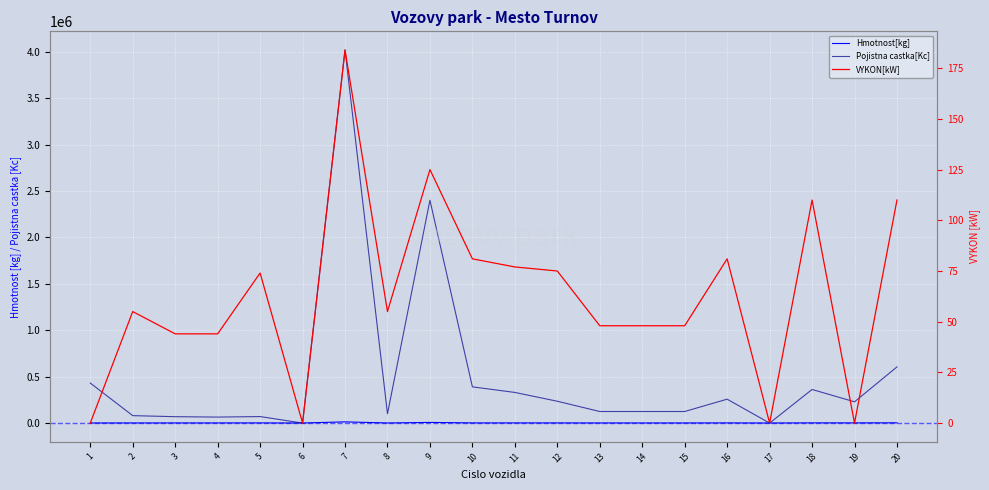

What is the difference between the Pojistna castka[Kc] values at 7 and 18?

3656182